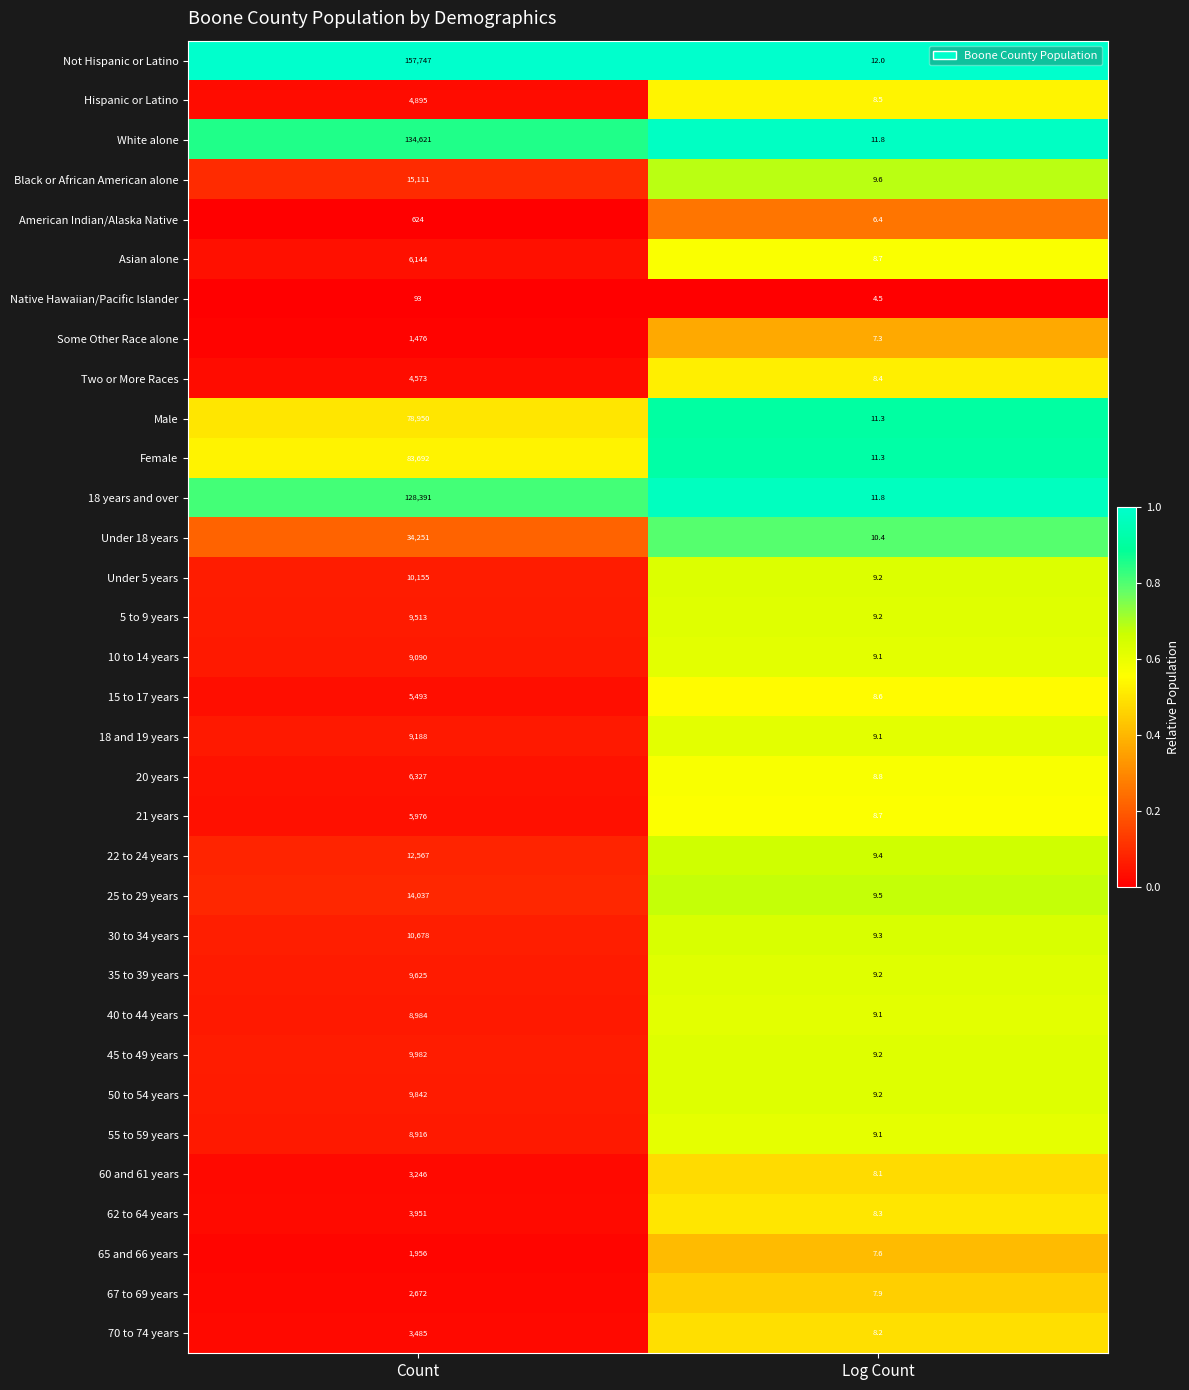

The 45 to 49 years series shows 5.4 at Log Count. True or false?

False